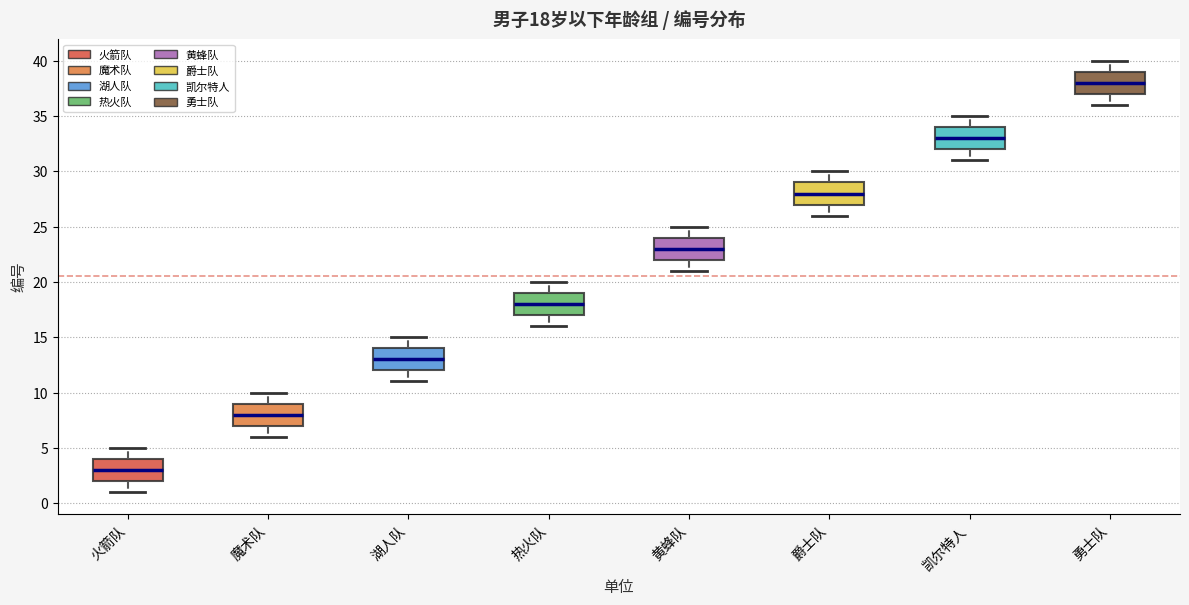

Which box's median line is the highest?

勇士队